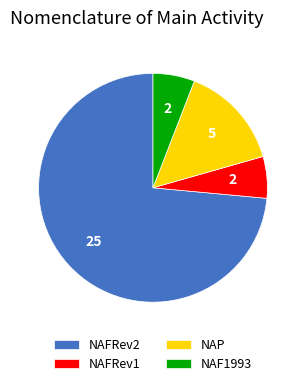

Which slice is the largest?

NAFRev2